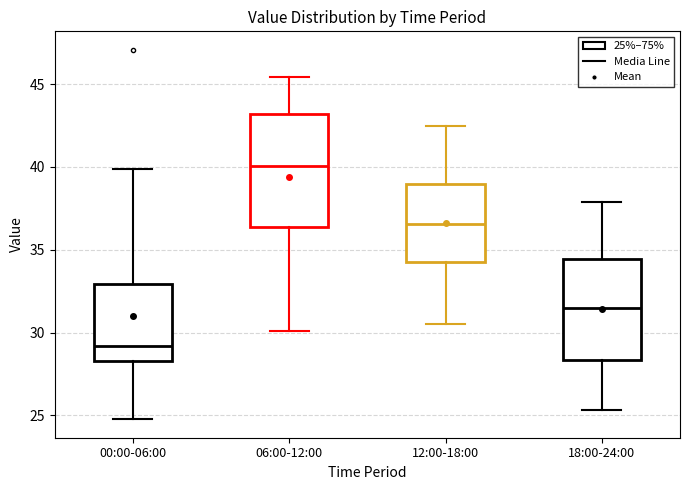

Comparing the boxes themselves (not the whiskers), which one is the tallest?

06:00-12:00